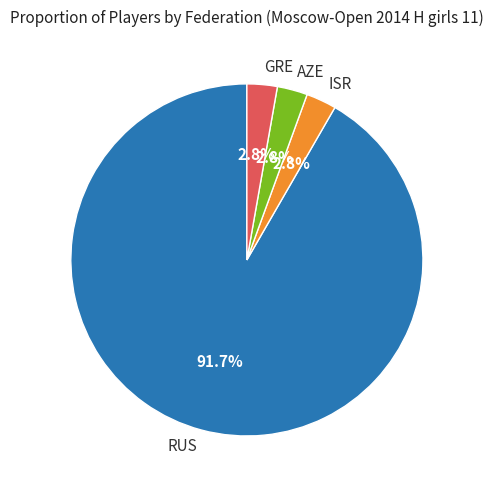

What portion of the pie excludes ISR?

97.2%